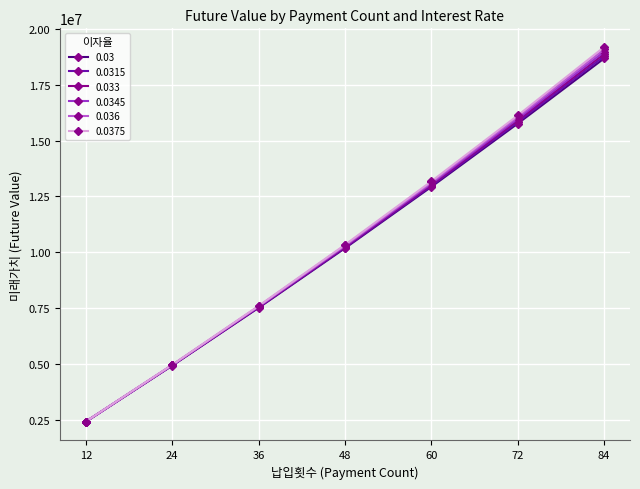

The value of 0.0315 at 36 is 13152092.6. True or false?

False